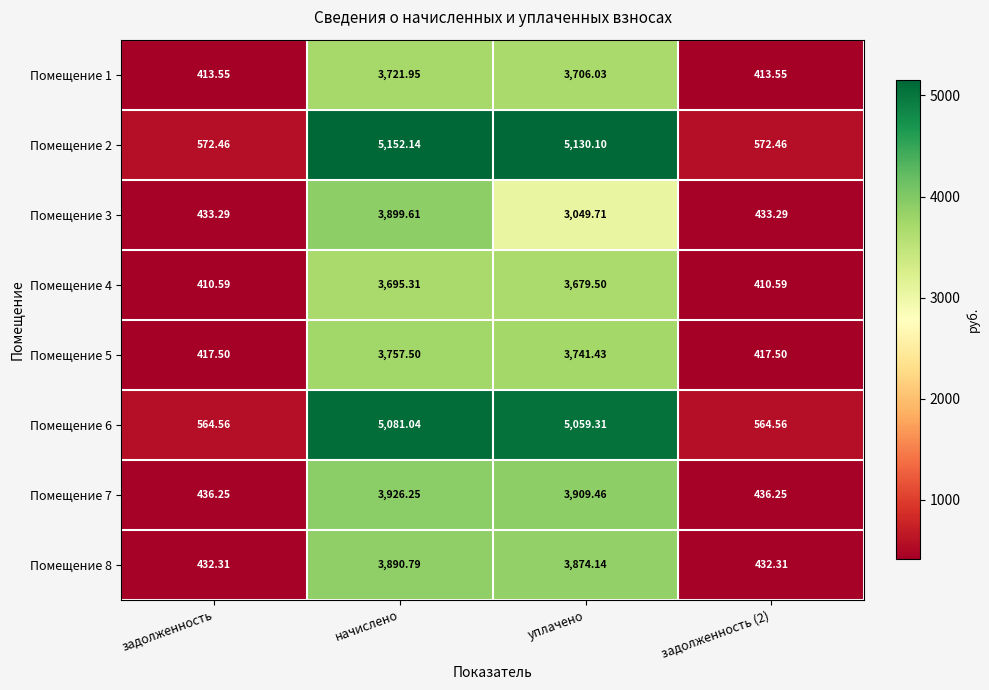

At задолженность, list the series in order from largest to smallest.

Помещение 2, Помещение 6, Помещение 7, Помещение 3, Помещение 8, Помещение 5, Помещение 1, Помещение 4